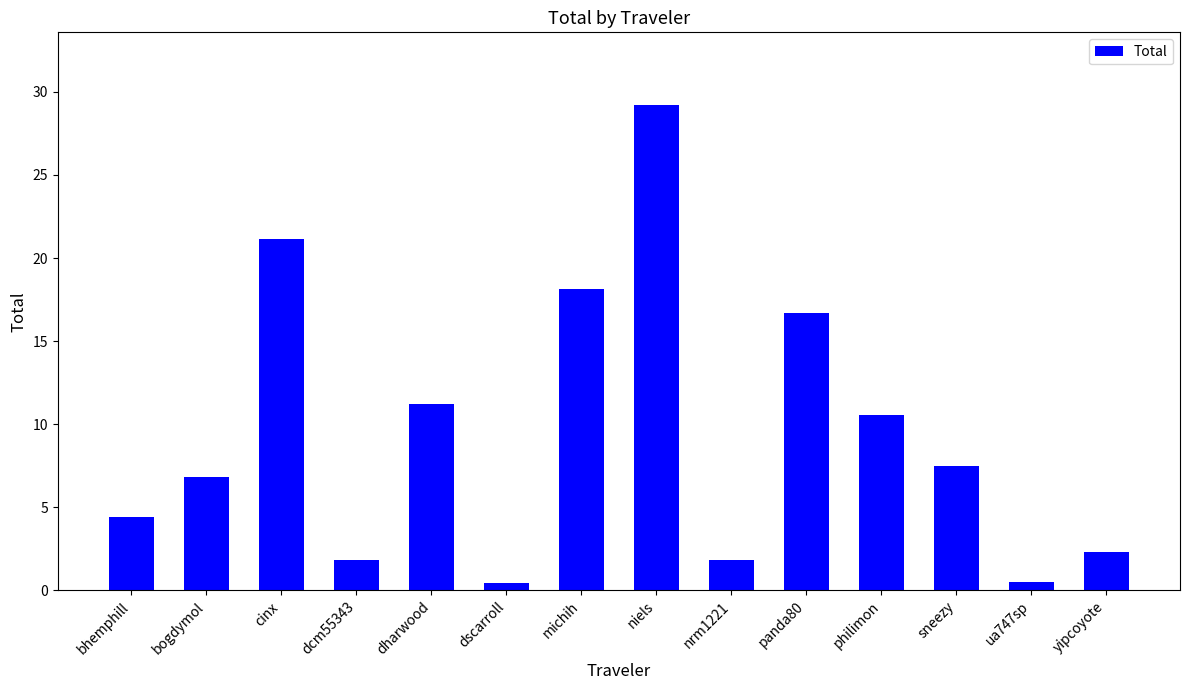

What is the difference between the maximum and minimum values?

28.7